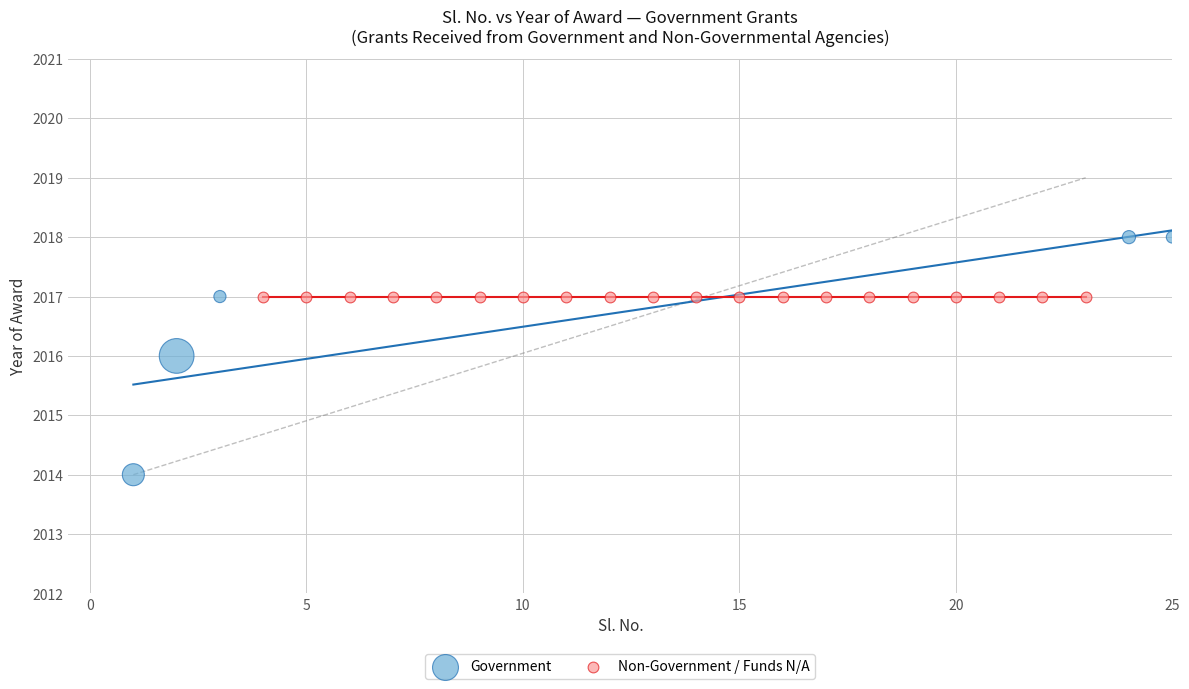

Which series reaches the minimum Y coordinate?

Government